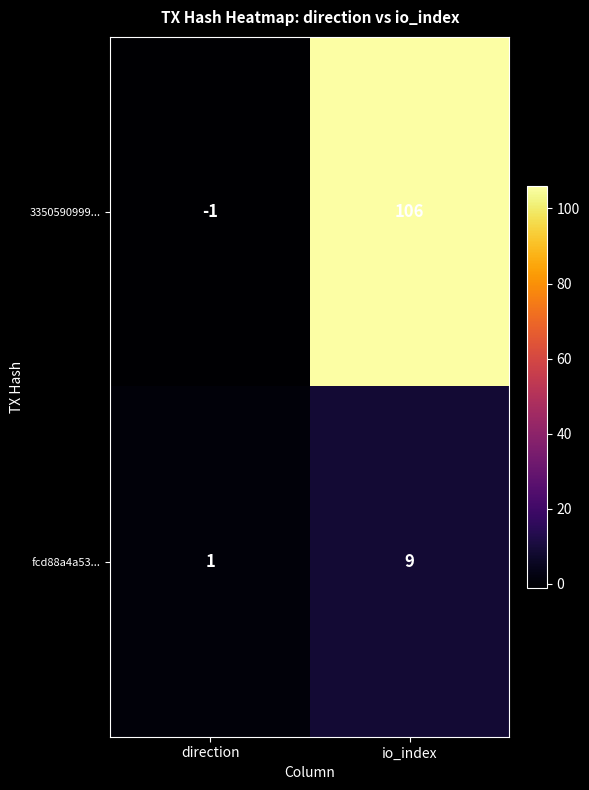

Reading right to left, list all the values displayed in this chart.

3350590999...: 106	-1
fcd88a4a53...: 9	1